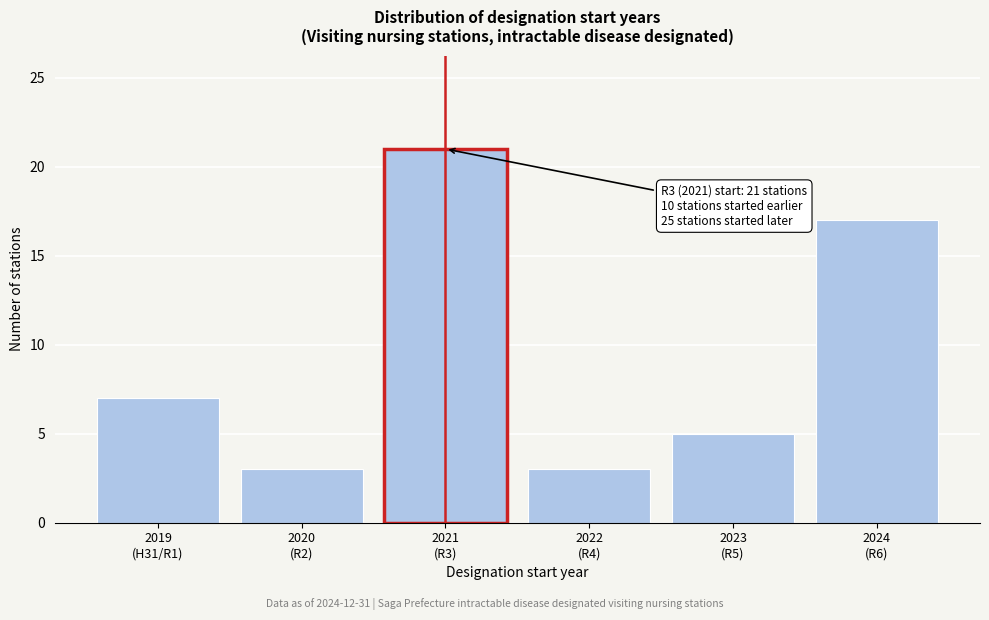

Reading right to left, what are all the values shown in this chart?

17	5	3	21	3	7